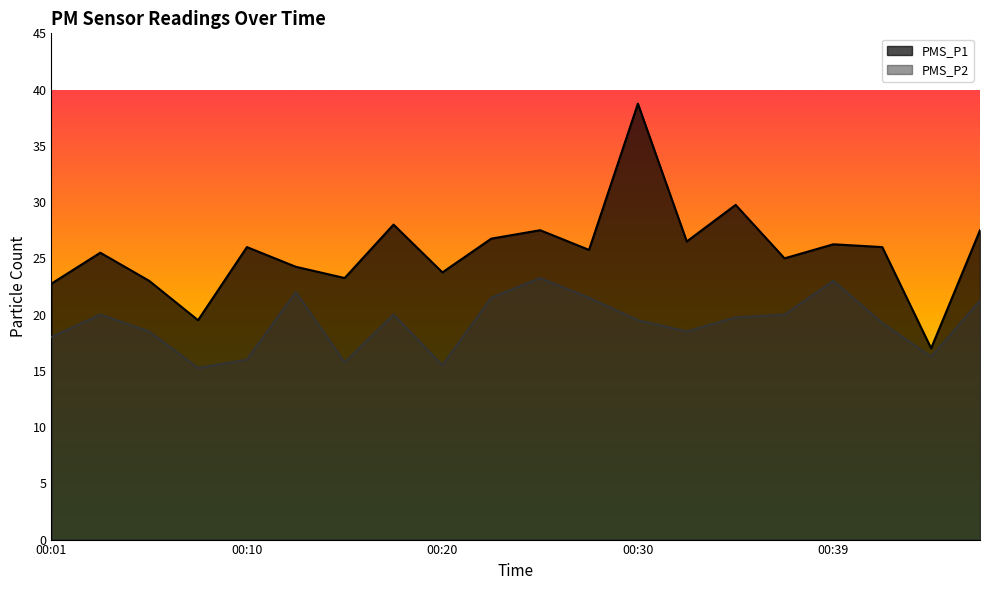

Reading left to right, what are all the values shown in this chart?

PMS_P1: 00:01=22.8	00:03=25.5	00:05=23.0	00:08=19.5	00:10=26.0	00:13=24.2	00:15=23.2	00:18=28.0	00:20=23.8	00:22=26.8	00:25=27.5	00:27=25.8	00:30=38.8	00:32=26.5	00:35=29.8	00:37=25.0	00:39=26.2	00:42=26.0	00:44=17.0	00:47=27.5
PMS_P2: 00:01=18.0	00:03=20.0	00:05=18.5	00:08=15.2	00:10=16.0	00:13=22.0	00:15=15.8	00:18=20.0	00:20=15.5	00:22=21.5	00:25=23.2	00:27=21.5	00:30=19.5	00:32=18.5	00:35=19.8	00:37=20.0	00:39=23.0	00:42=19.2	00:44=16.2	00:47=21.2